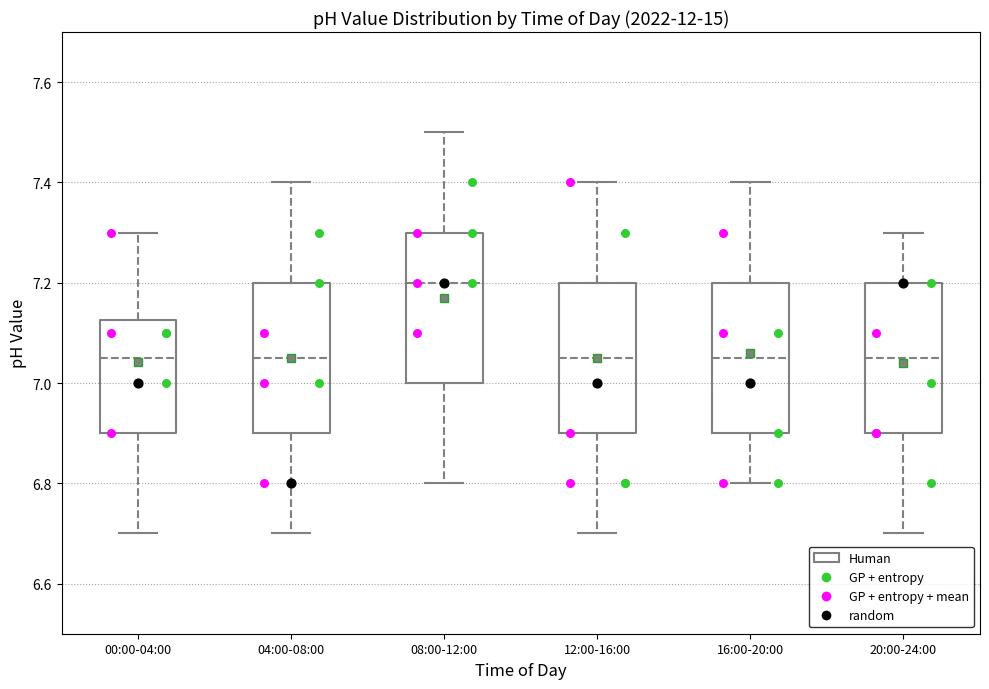

Where does the lower whisker of the box for 12:00-16:00 end on the y-axis? The values are not printed on the chart, so give them approximately, as read against the axis.

6.70